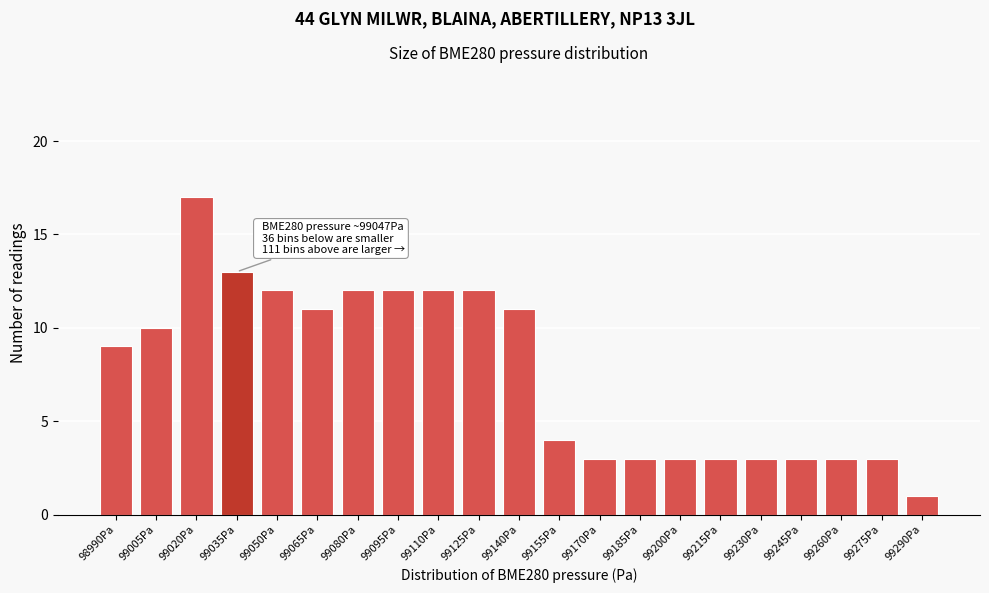

Reading left to right, list all the values displayed in this chart.

9	10	17	13	12	11	12	12	12	12	11	4	3	3	3	3	3	3	3	3	1